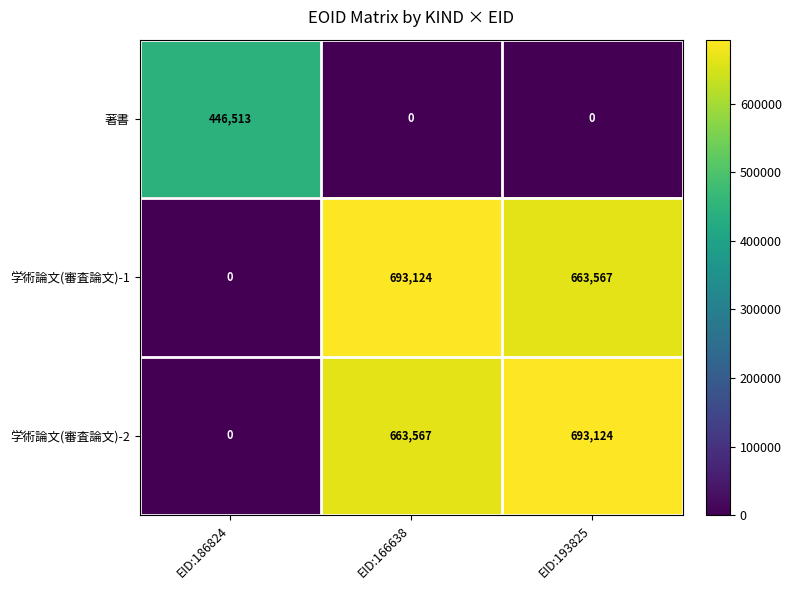

Count the number of data series in this chart.

3